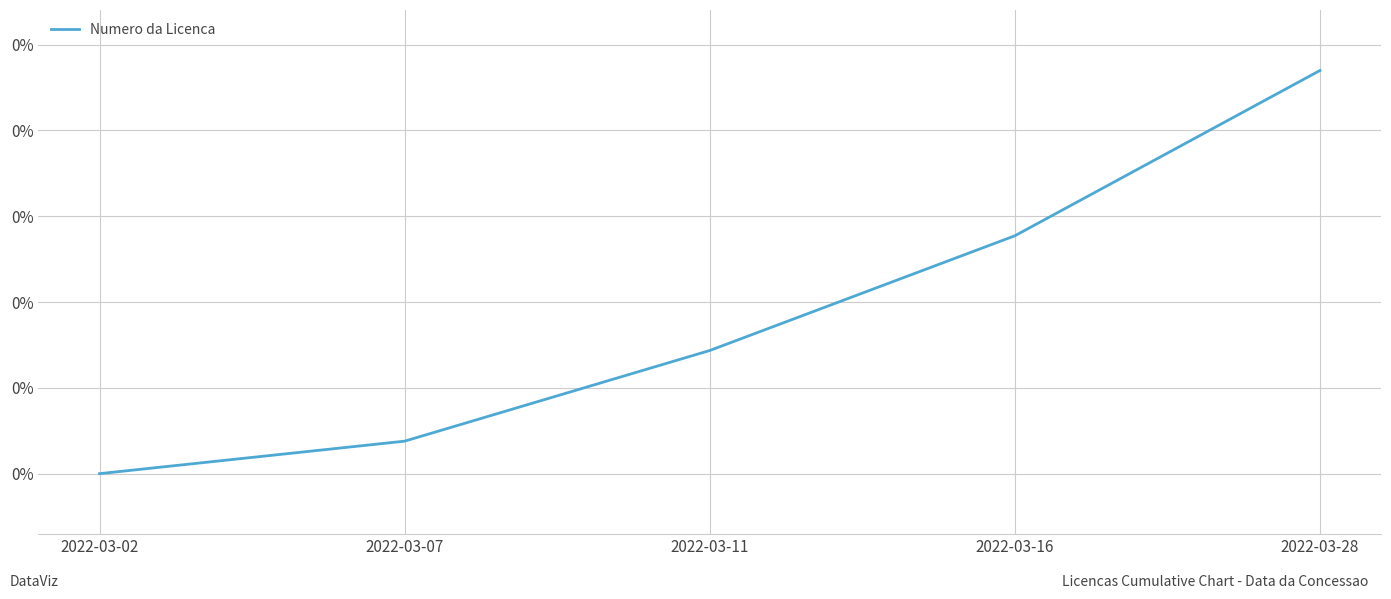

True or false: the data has more than 1 interior local peaks.

False